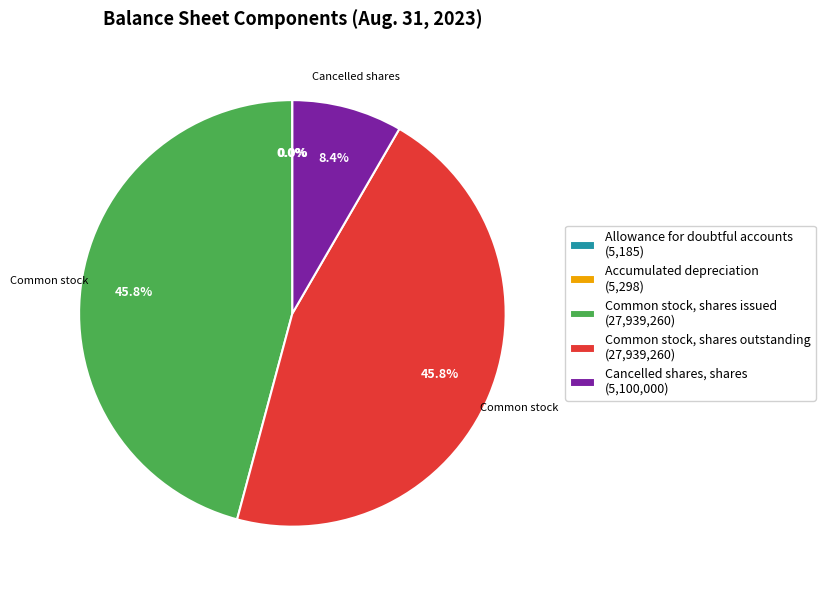

Does Common stock, shares issued (27,939,260) account for over 50% of the chart?

No